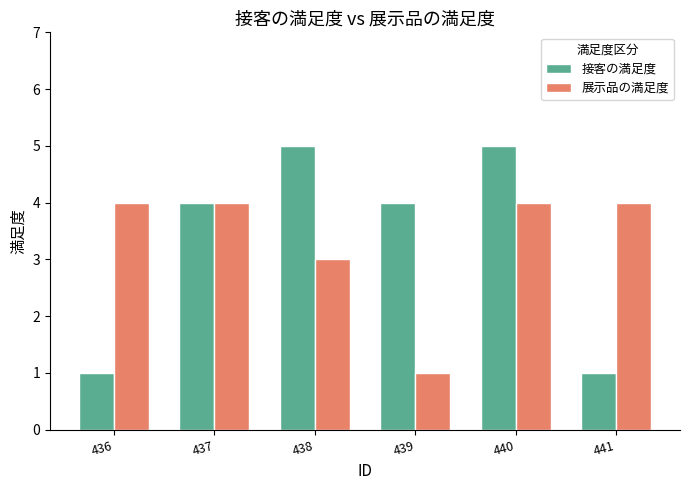

Reading left to right, transcribe all the data shown in this chart.

接客の満足度: 436=1	437=4	438=5	439=4	440=5	441=1
展示品の満足度: 436=4	437=4	438=3	439=1	440=4	441=4